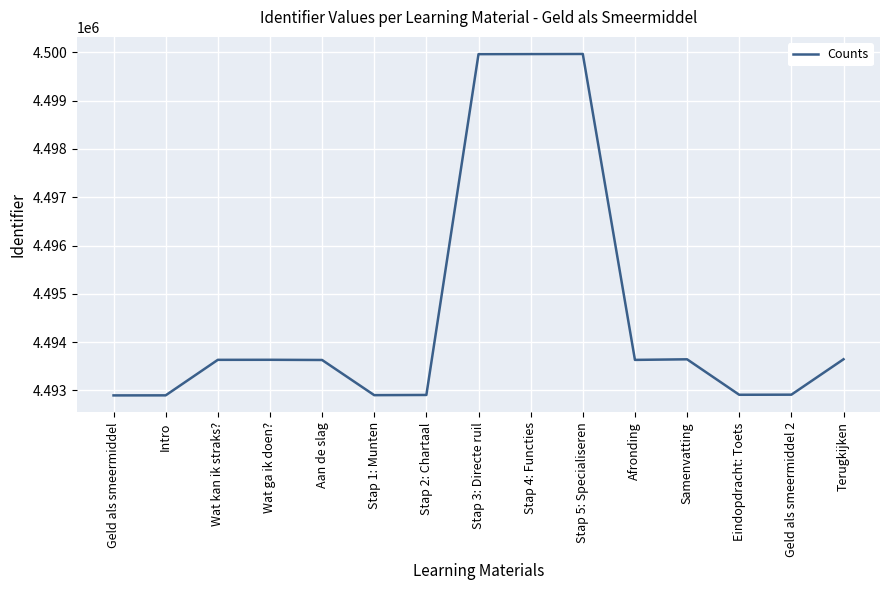

What is the difference between the maximum and minimum values?

7067